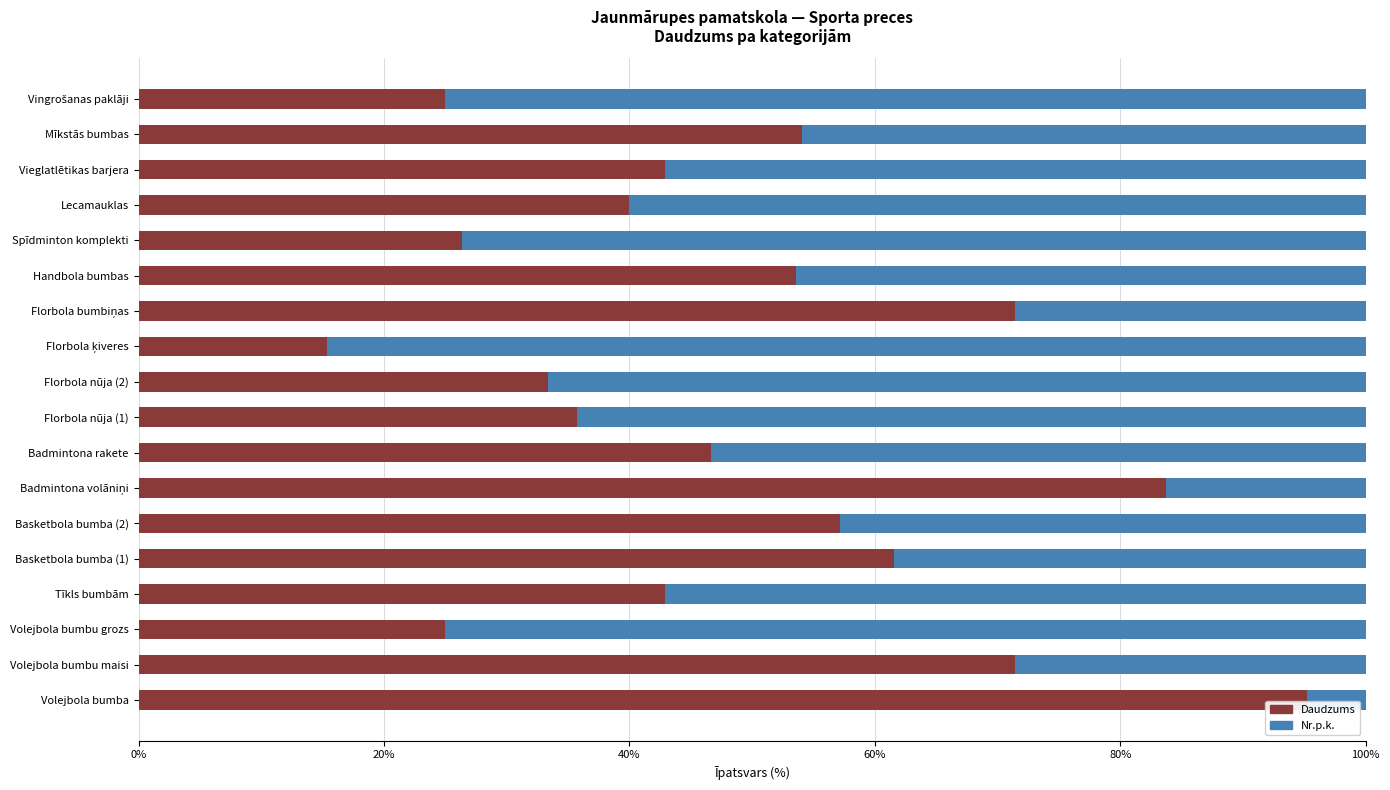

What is the sum of all Daudzums values?

881.3